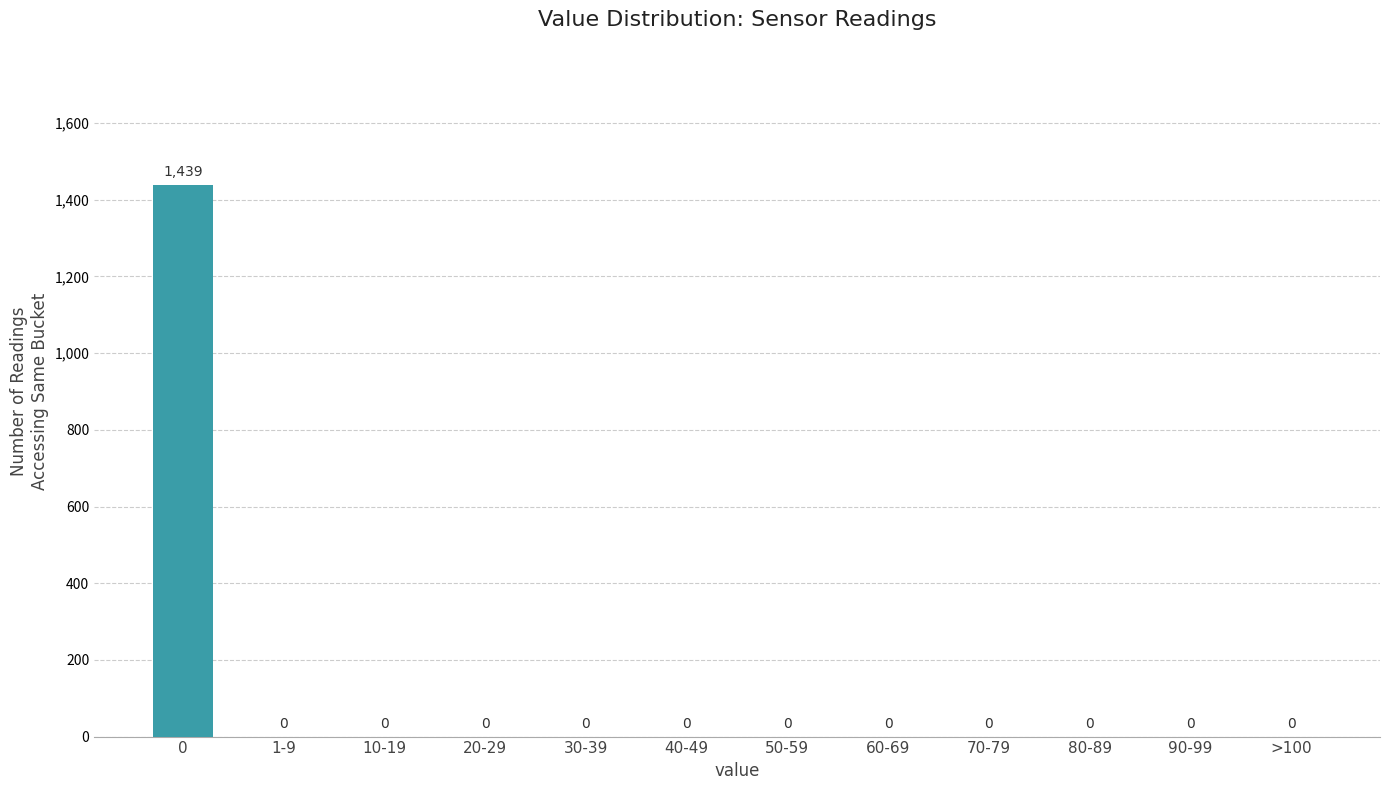

Reading right to left, extract all data points from this chart.

>100=0	90-99=0	80-89=0	70-79=0	60-69=0	50-59=0	40-49=0	30-39=0	20-29=0	10-19=0	1-9=0	0=1439